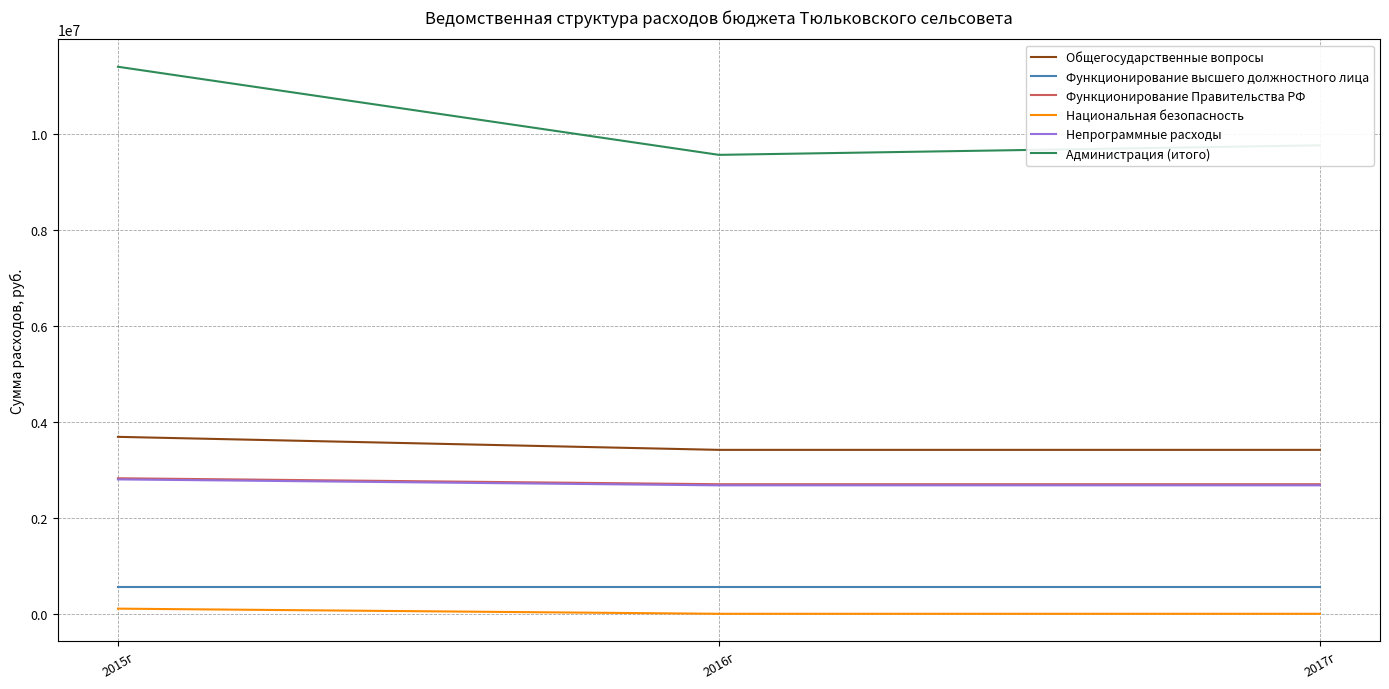

Which category has the highest value across all series?

2015г